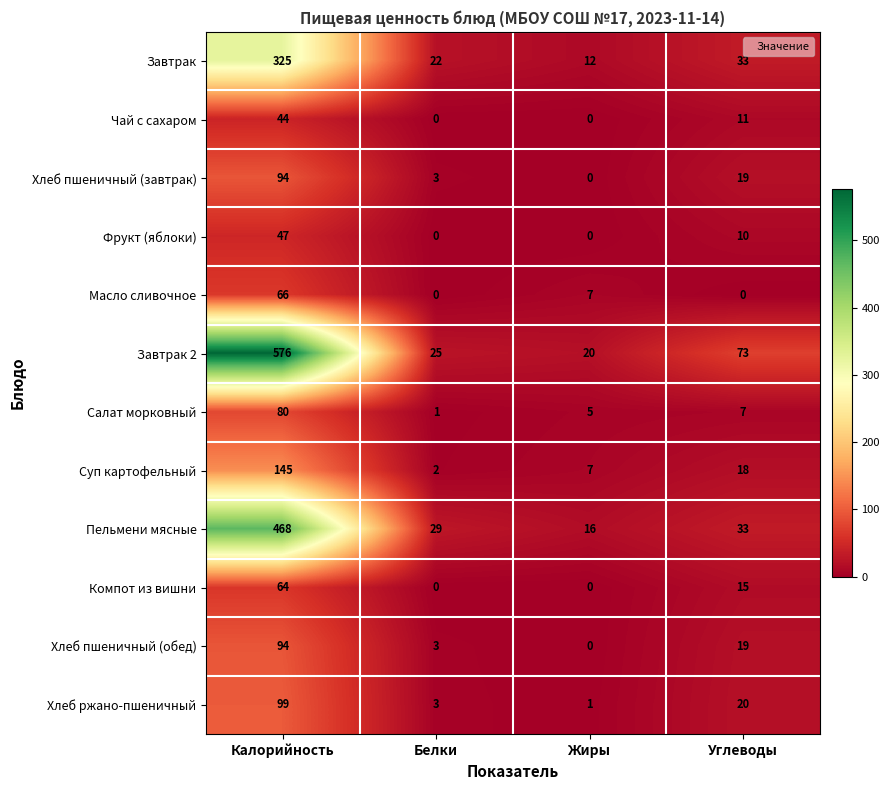

Is it true that Суп картофельный equals 3 at Жиры?

False